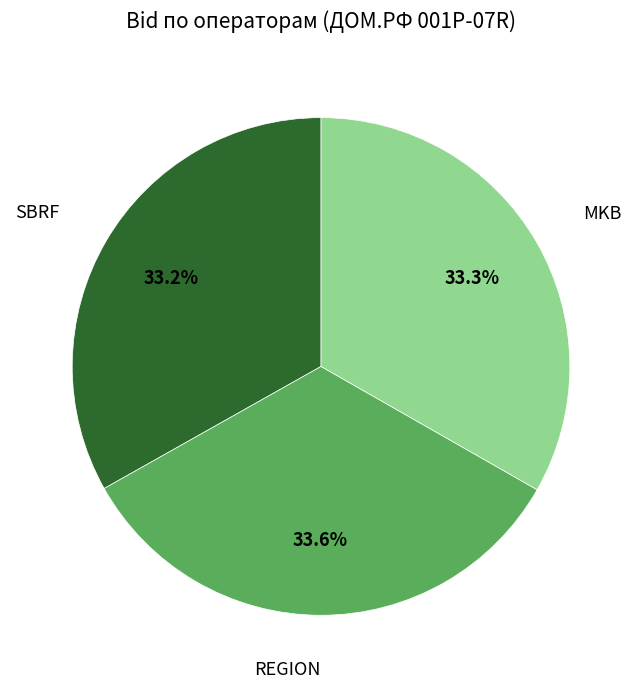

Is REGION the majority of the pie?

No